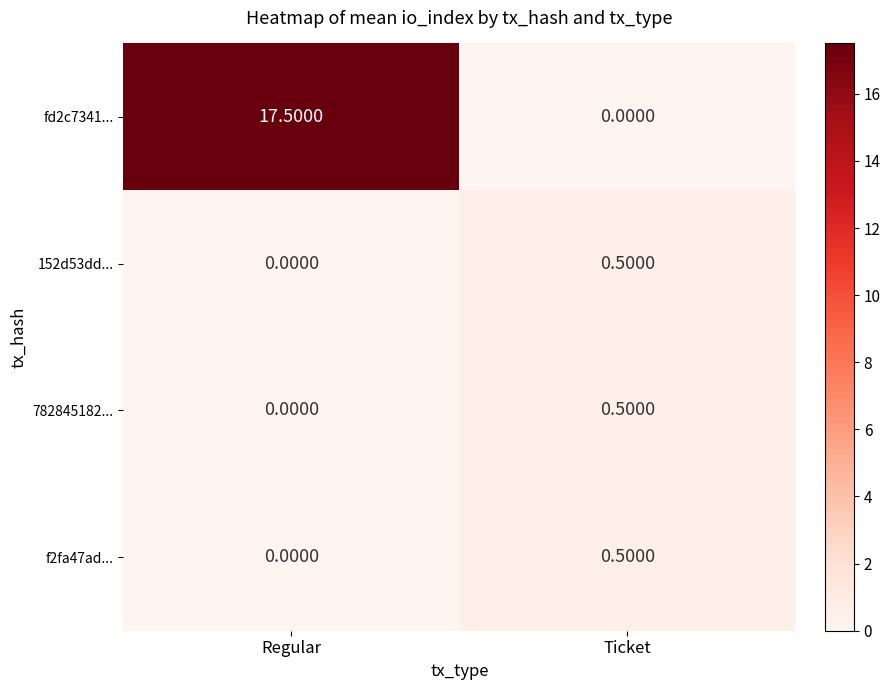

At which category is the sum across all series the highest?

Regular